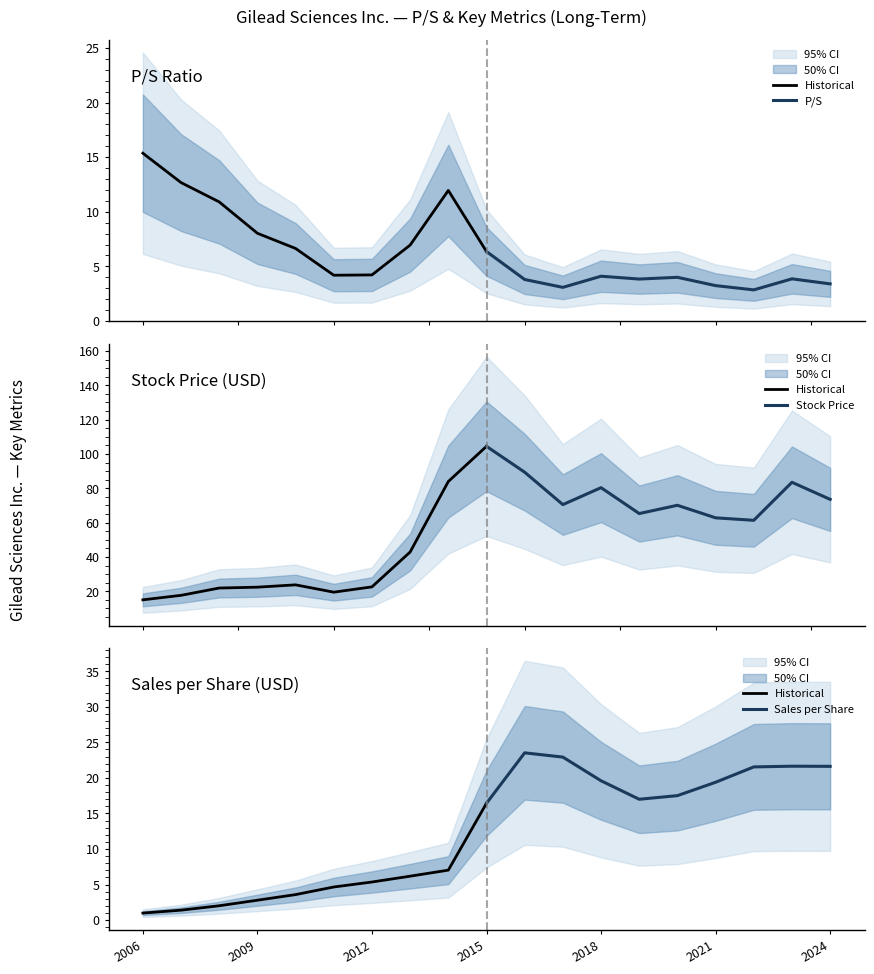

What is the maximum value for Sales per Share?

23.5